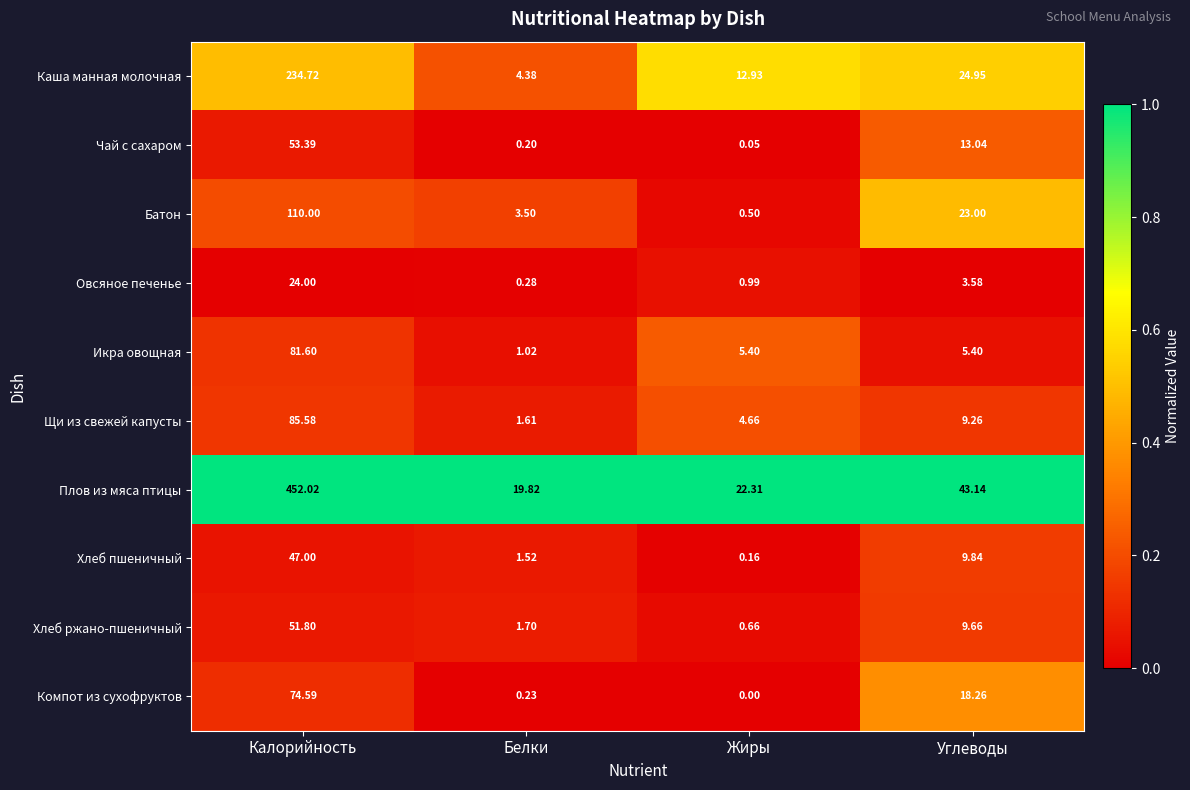

Rank the series at Углеводы from lowest to highest value.

Овсяное печенье, Икра овощная, Щи из свежей капусты, Хлеб ржано-пшеничный, Хлеб пшеничный, Чай с сахаром, Компот из сухофруктов, Батон, Каша манная молочная, Плов из мяса птицы